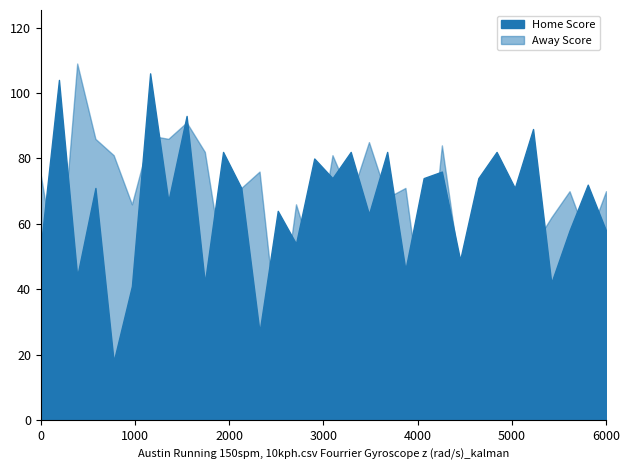

Is the value of Away Score at 24-12-2023 greater than the value of Home Score at 19-02-2024?

Yes